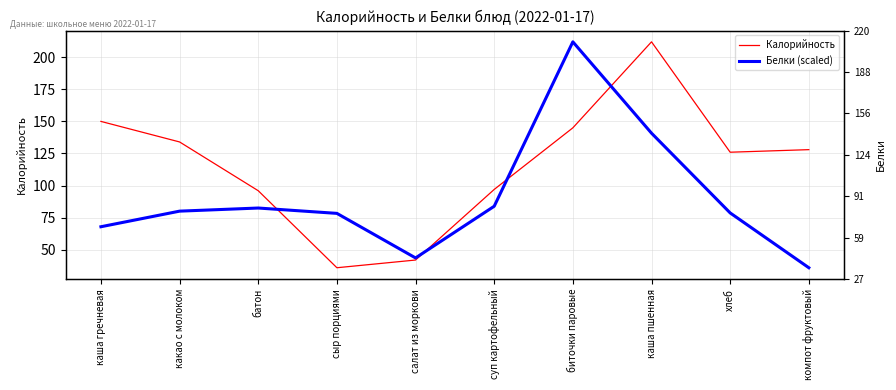

What are all the series names shown in the legend?

Калорийность, Белки (scaled)